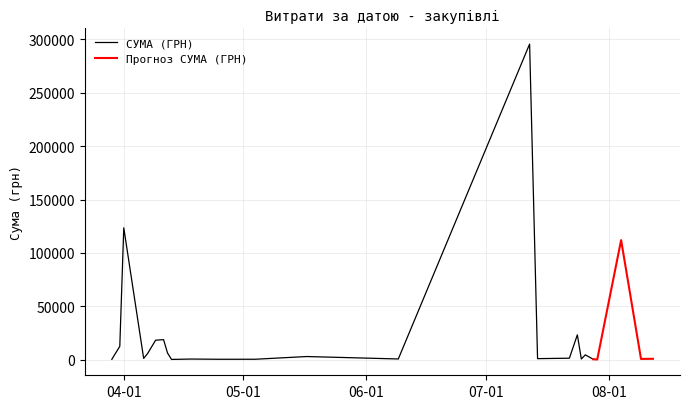

List the labels in order of value, smallest first.

24.07.2016, 29.07.2016, 29.03.2016, 29.03.2016, 29.03.2016, 13.04.2016, 14.07.2016, 25.04.2016, 28.07.2016, 04.05.2016, 18.04.2016, 25.07.2016, 09.06.2016, 09.08.2016, 09.04.2016, 14.07.2016, 07.04.2016, 12.08.2016, 06.04.2016, 22.07.2016, 12.04.2016, 07.04.2016, 09.04.2016, 07.04.2016, 17.05.2016, 31.03.2016, 31.03.2016, 26.07.2016, 12.04.2016, 31.03.2016, 09.04.2016, 11.04.2016, 09.04.2016, 01.04.2016, 11.04.2016, 24.07.2016, 01.04.2016, 01.04.2016, 04.08.2016, 12.07.2016